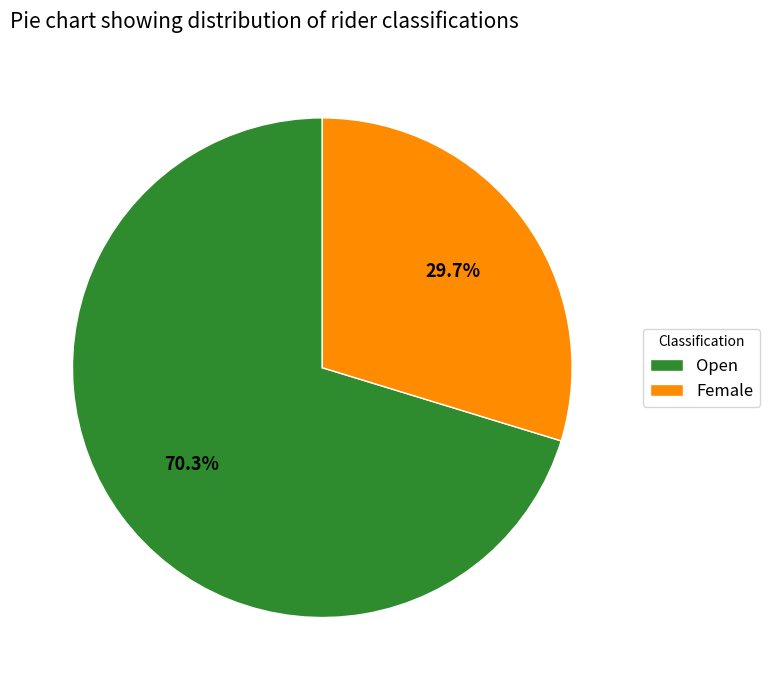

What percentage is NOT represented by Open?

29.7%